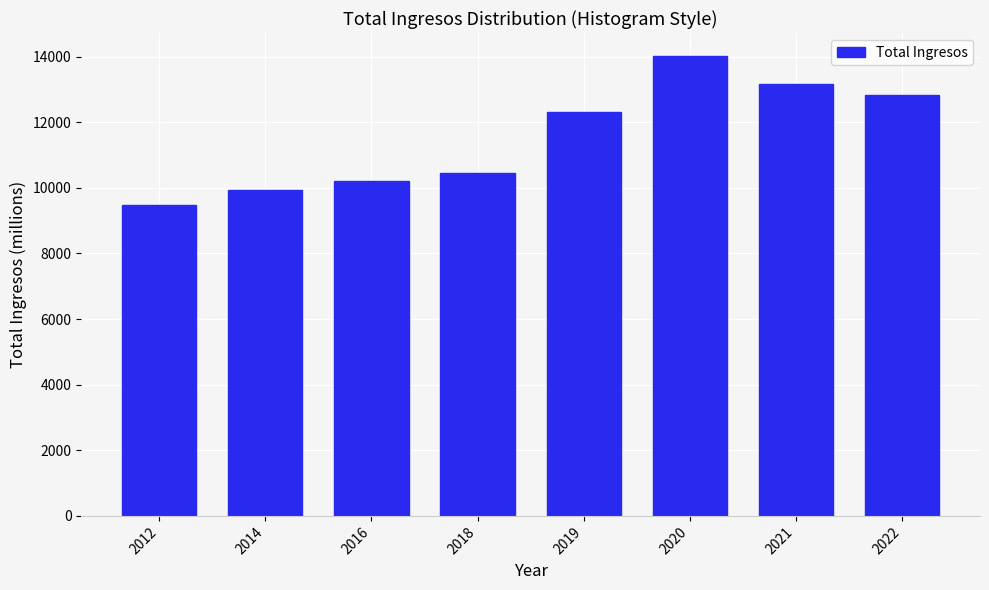

Reading left to right, extract all data points from this chart.

9475.2	9940.5	10208.4	10450.0	12308.4	14020.2	13152.4	12841.4